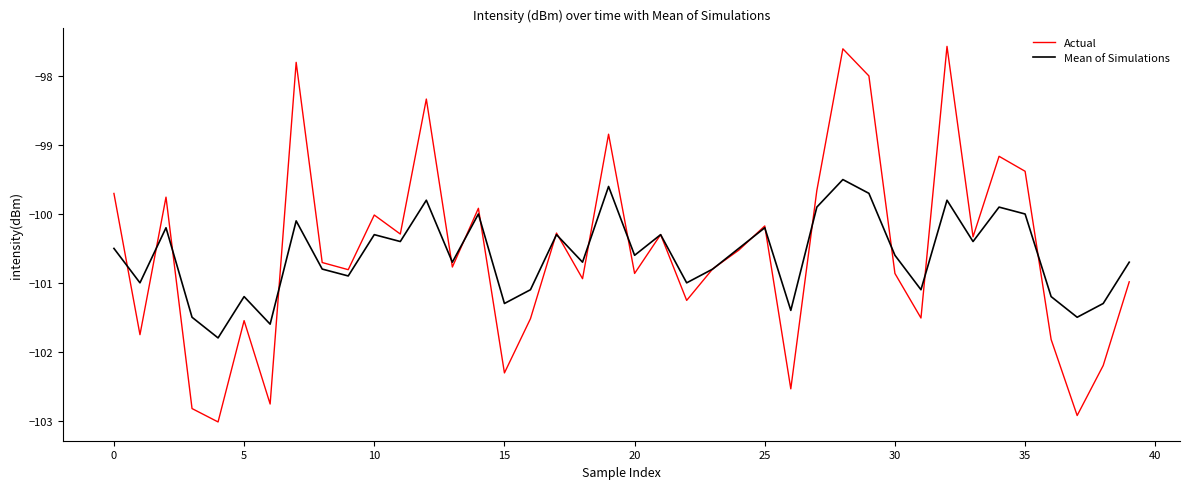

What is the smallest value displayed?

-103.0